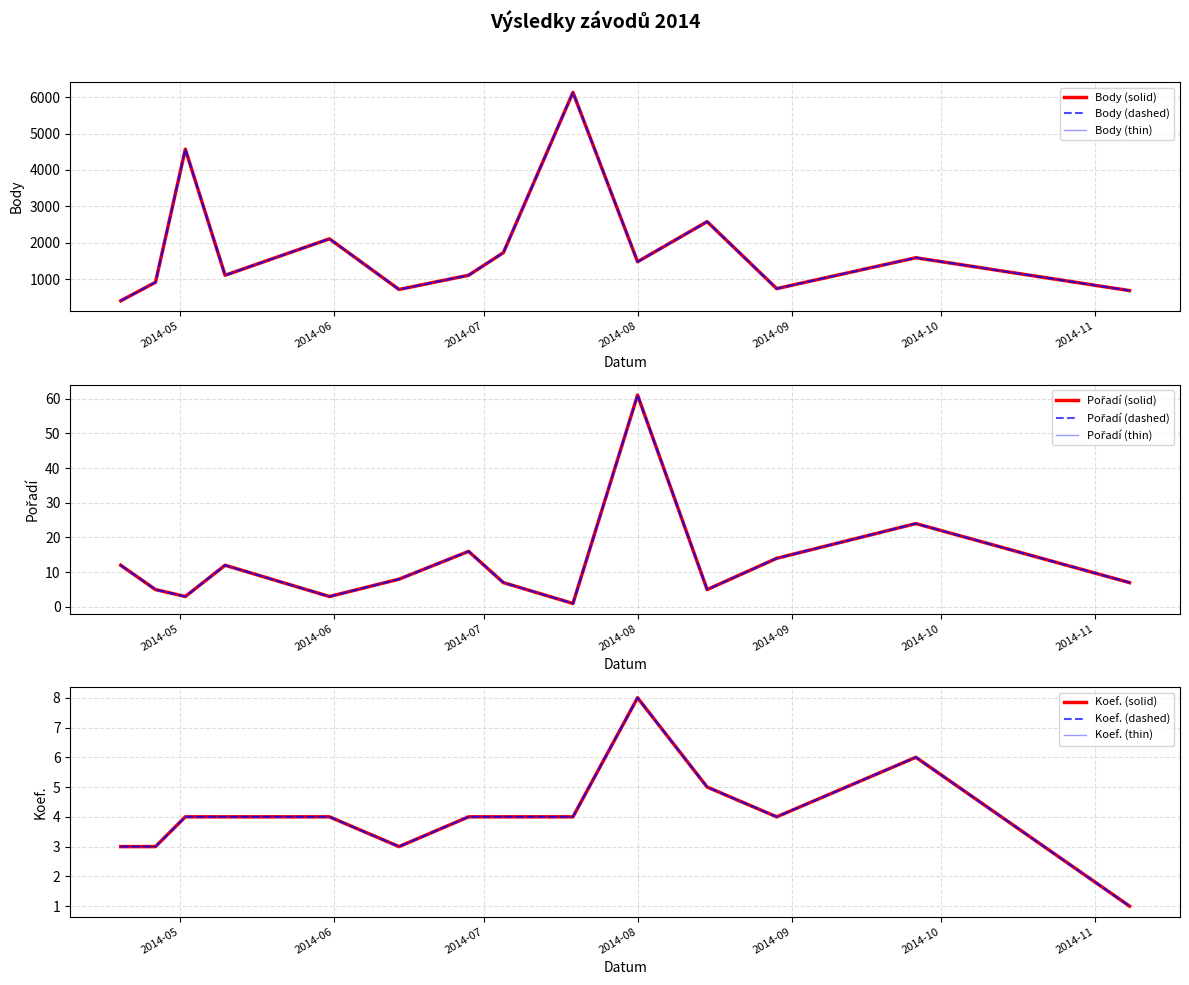

What are all the series names shown in the legend?

Body, Pořadí, Koef.